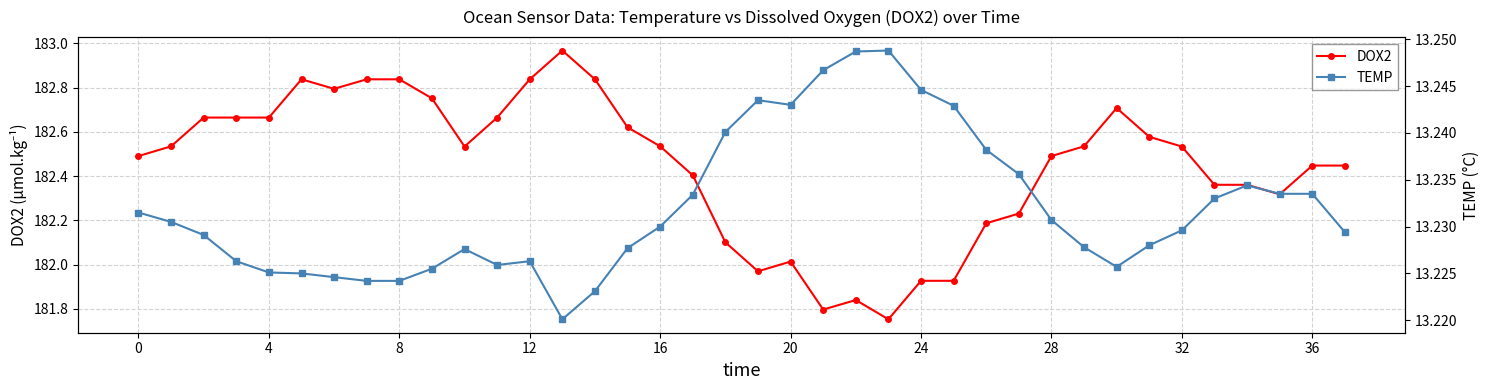

Reading left to right, transcribe all the data shown in this chart.

DOX2: 182.5	182.5	182.7	182.7	182.7	182.8	182.8	182.8	182.8	182.8	182.5	182.7	182.8	183.0	182.8	182.6	182.5	182.4	182.1	182.0	182.0	181.8	181.8	181.8	181.9	181.9	182.2	182.2	182.5	182.5	182.7	182.6	182.5	182.4	182.4	182.3	182.4	182.4
TEMP: 13.2	13.2	13.2	13.2	13.2	13.2	13.2	13.2	13.2	13.2	13.2	13.2	13.2	13.2	13.2	13.2	13.2	13.2	13.2	13.2	13.2	13.2	13.2	13.2	13.2	13.2	13.2	13.2	13.2	13.2	13.2	13.2	13.2	13.2	13.2	13.2	13.2	13.2